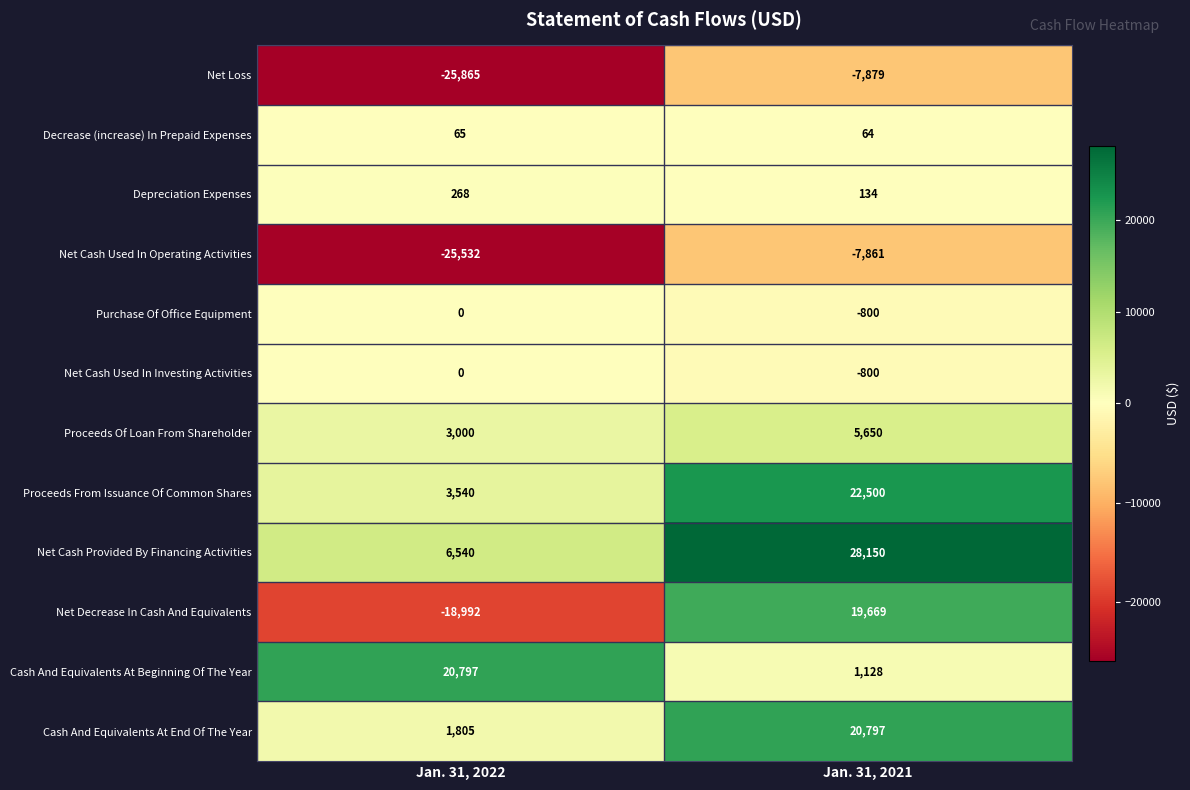

What is the average value of the Net Loss series?

-16872